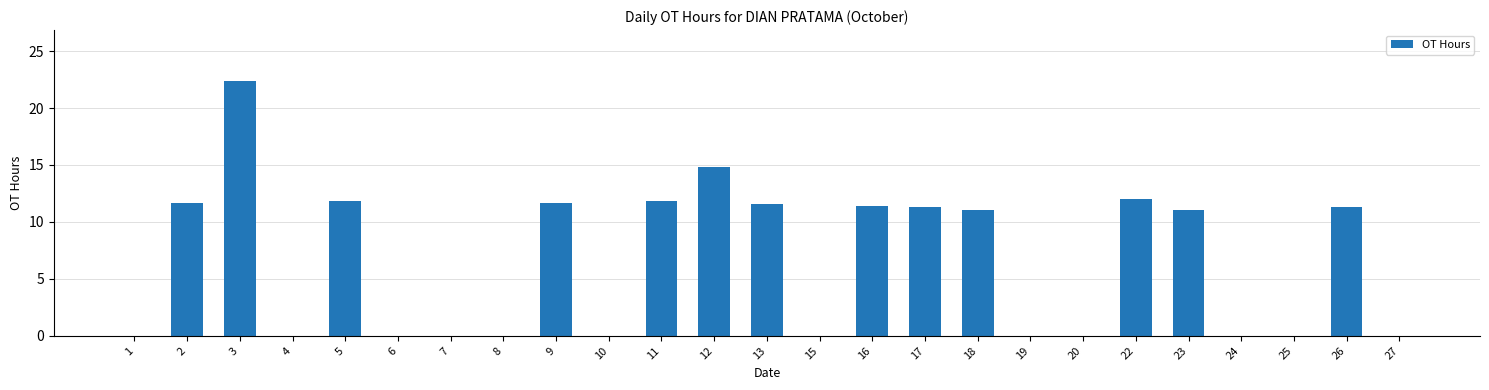

What value does the data have at 22?

12.0